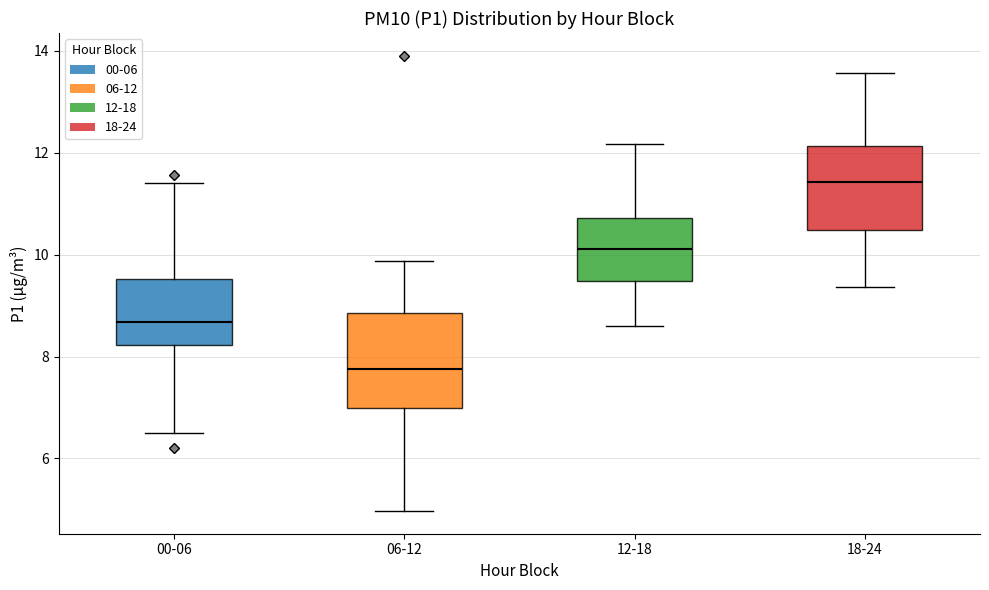

Reading left to right, read every box against the y-axis: the position of its median line, the range the box covers, and the ends of its whiskers. The values are not printed on the chart, so give them approximately, as read against the axis.

00-06: median 8.6, box 8.2 to 9.6, whiskers 6.6 to 11.4
06-12: median 7.8, box 7.0 to 8.8, whiskers 5.0 to 9.8
12-18: median 10.2, box 9.4 to 10.8, whiskers 8.6 to 12.2
18-24: median 11.4, box 10.4 to 12.2, whiskers 9.4 to 13.6